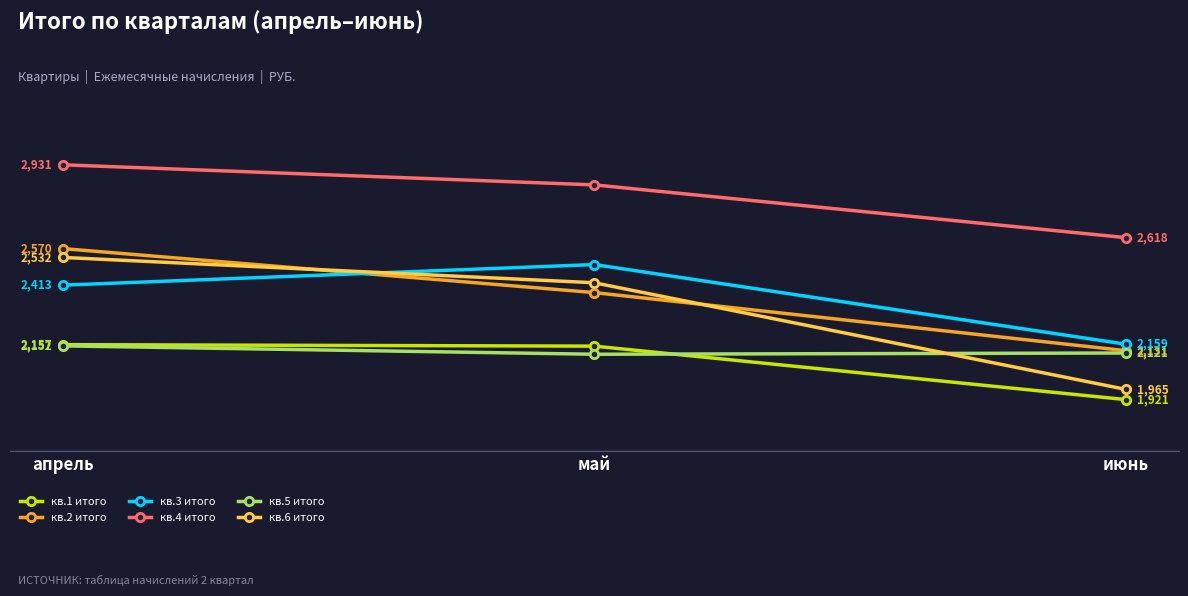

What is the label of the 3rd point from the left?

июнь